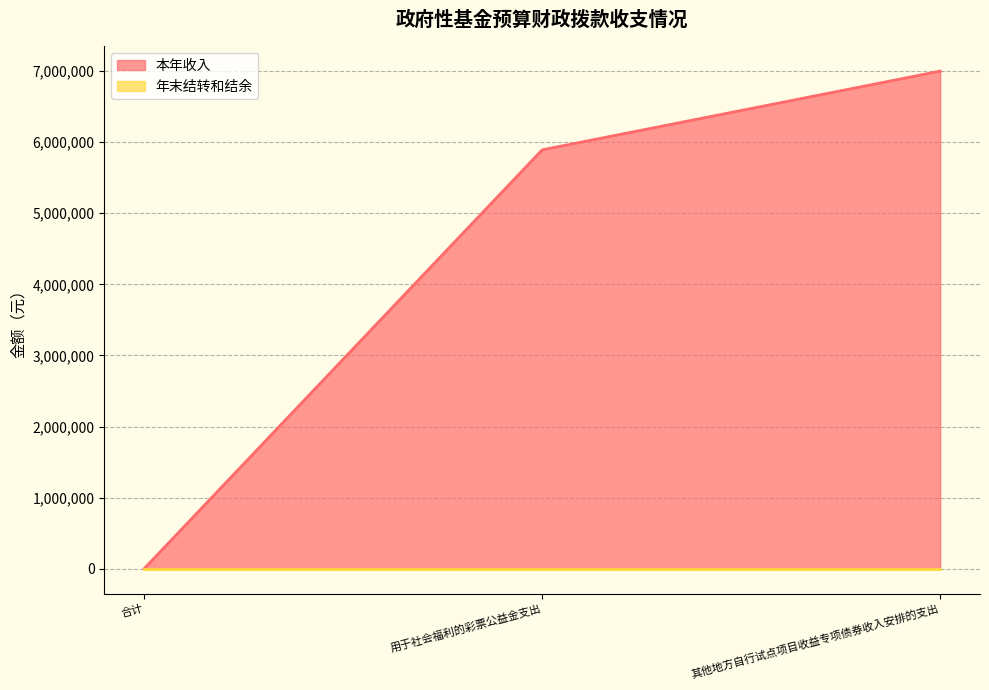

Between 合计 and 用于社会福利的彩票公益金支出, which is larger?

用于社会福利的彩票公益金支出